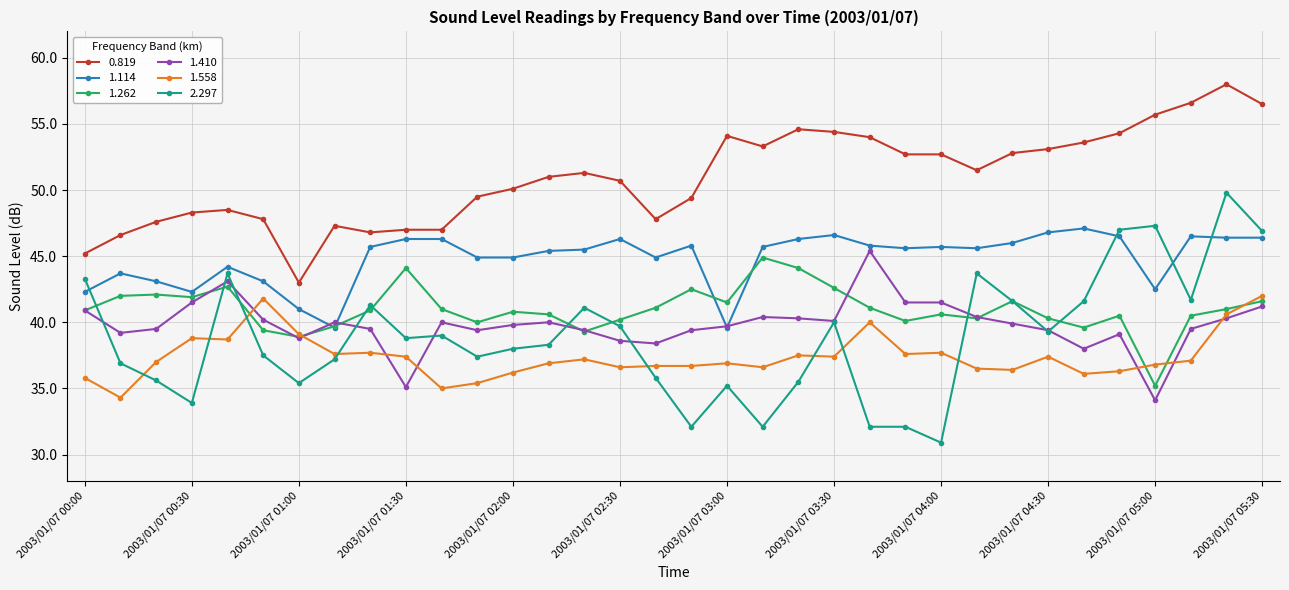

True or false: 1.410 has more than 0 points higher than both neighbors.

True